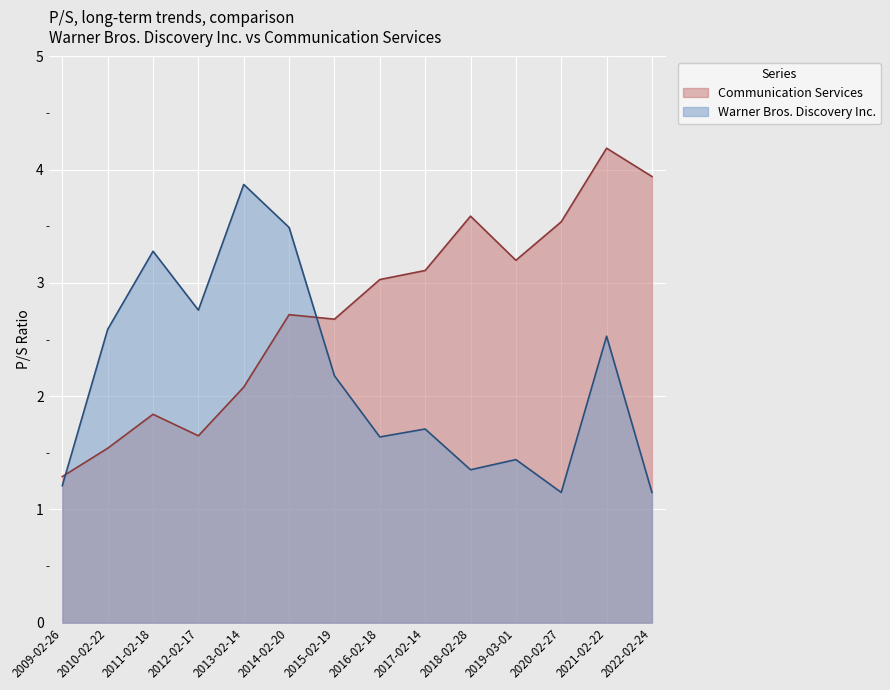

Which series ends up on top after the final intersection of Communication Services and Warner Bros. Discovery Inc.?

Communication Services